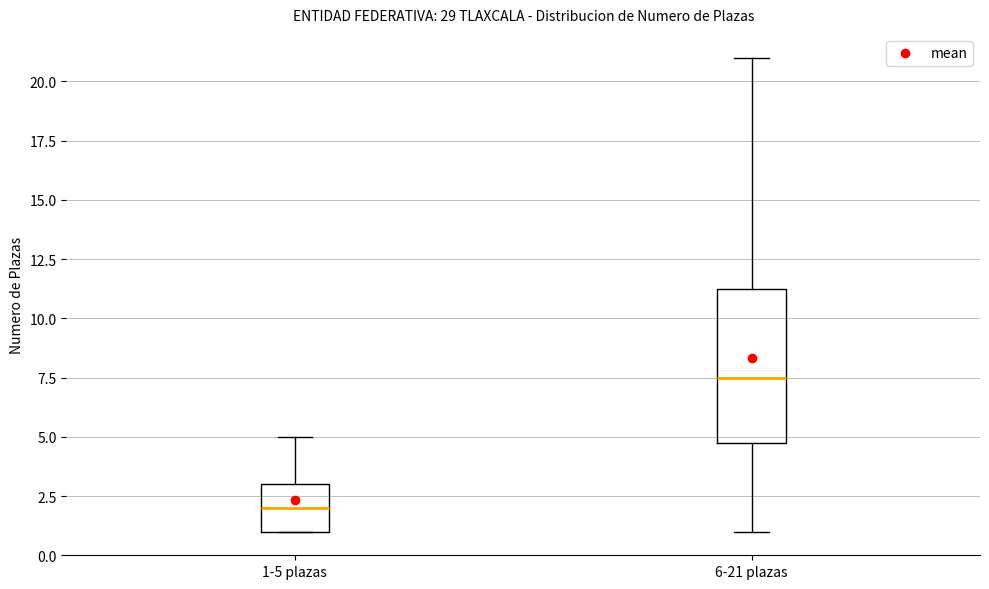

Which box is the tallest, from its lower edge to its upper edge?

6-21 plazas